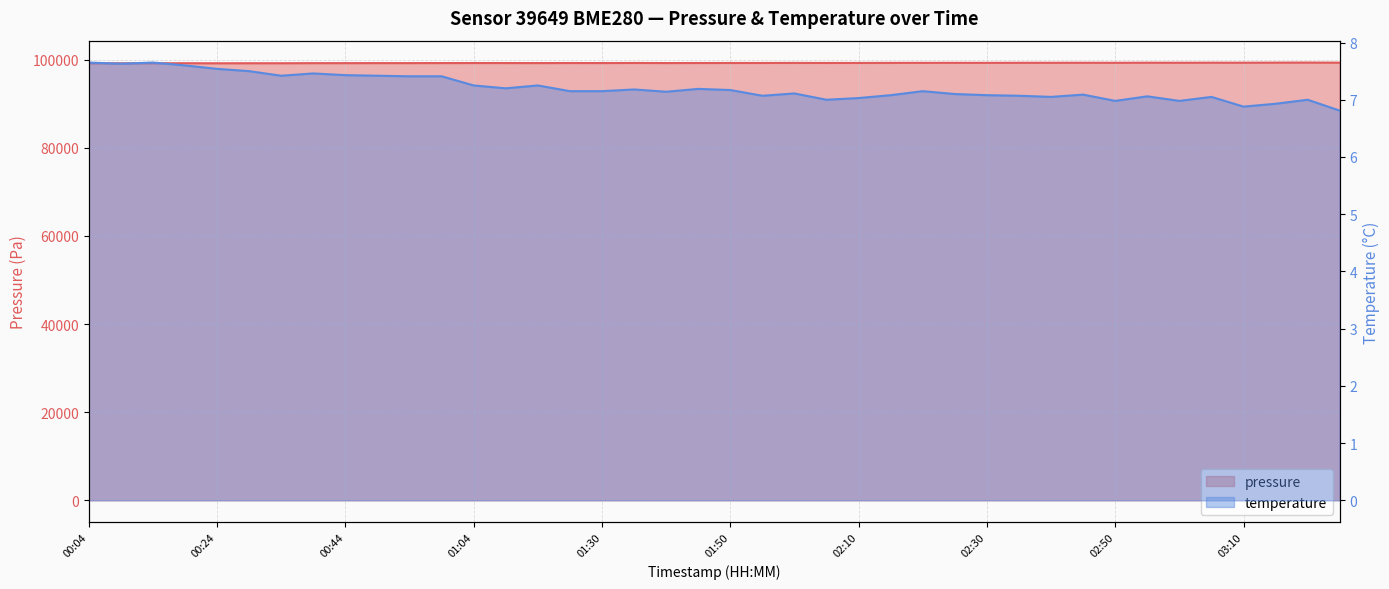

Is it true that temperature equals 12.3 at 02:30?

False